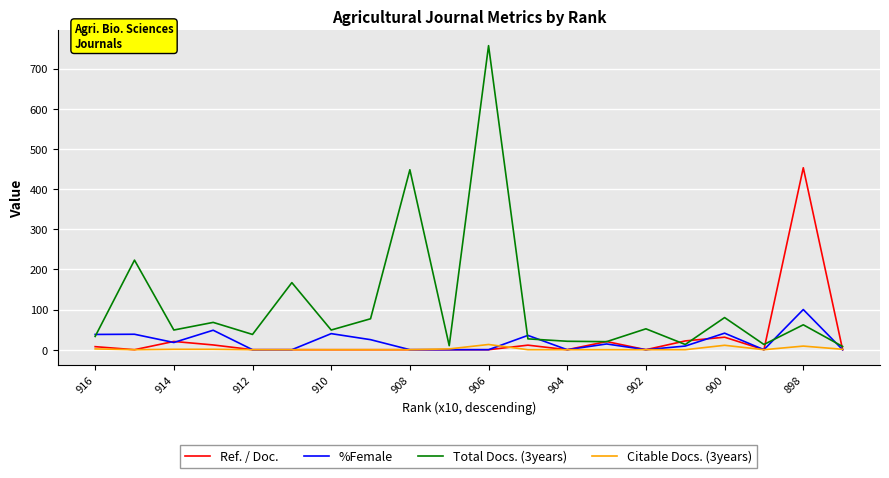

What is the maximum value shown in the chart?

757.0